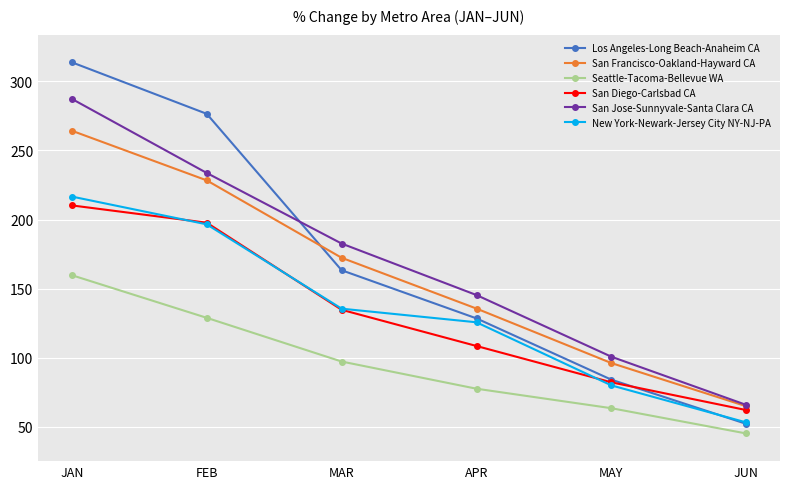

Is the value of San Diego-Carlsbad CA at FEB greater than the value of New York-Newark-Jersey City NY-NJ-PA at MAR?

Yes